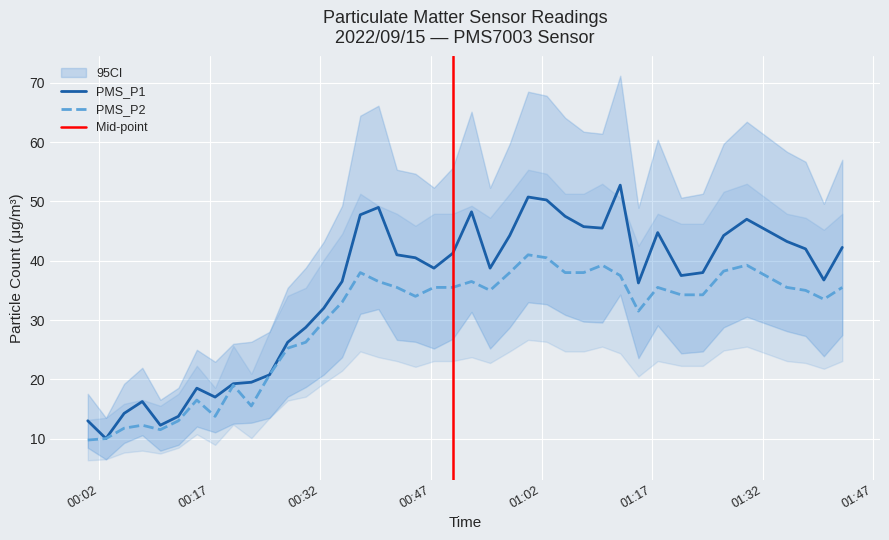

Where is the first local minimum for PMS_P1?

2022/09/15 00:02:53